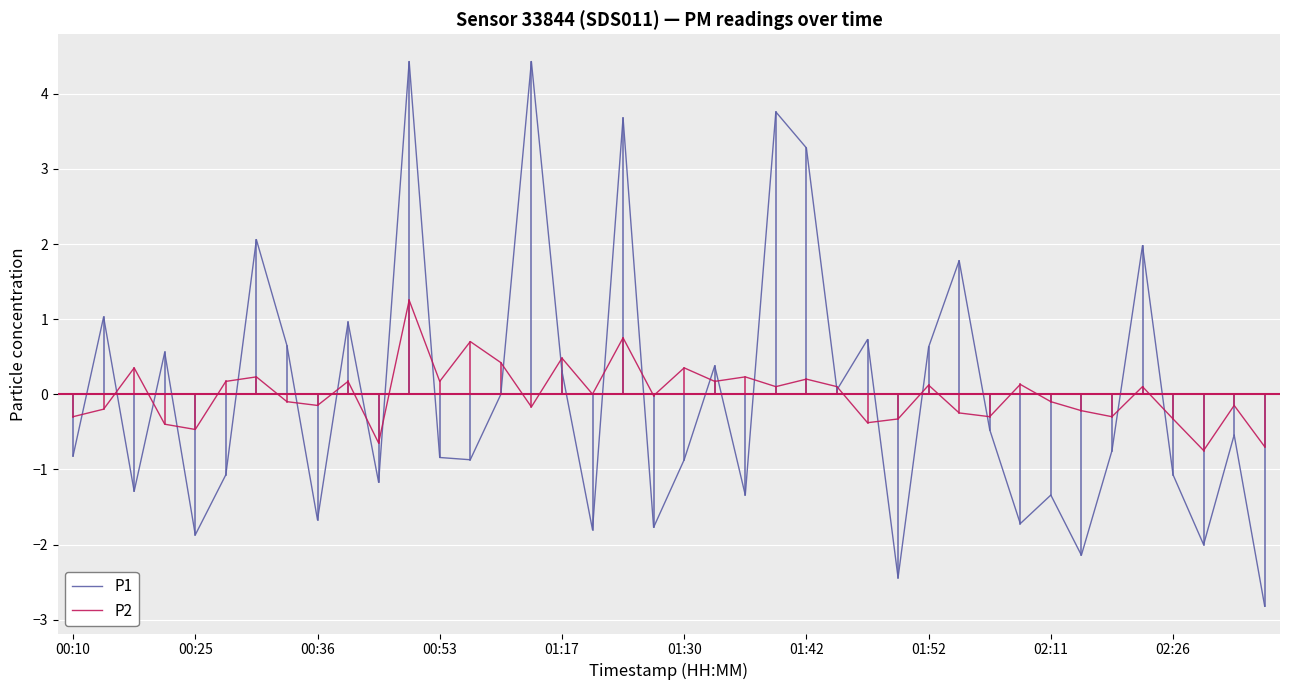

What is the lowest value of the P2 series?

-0.7